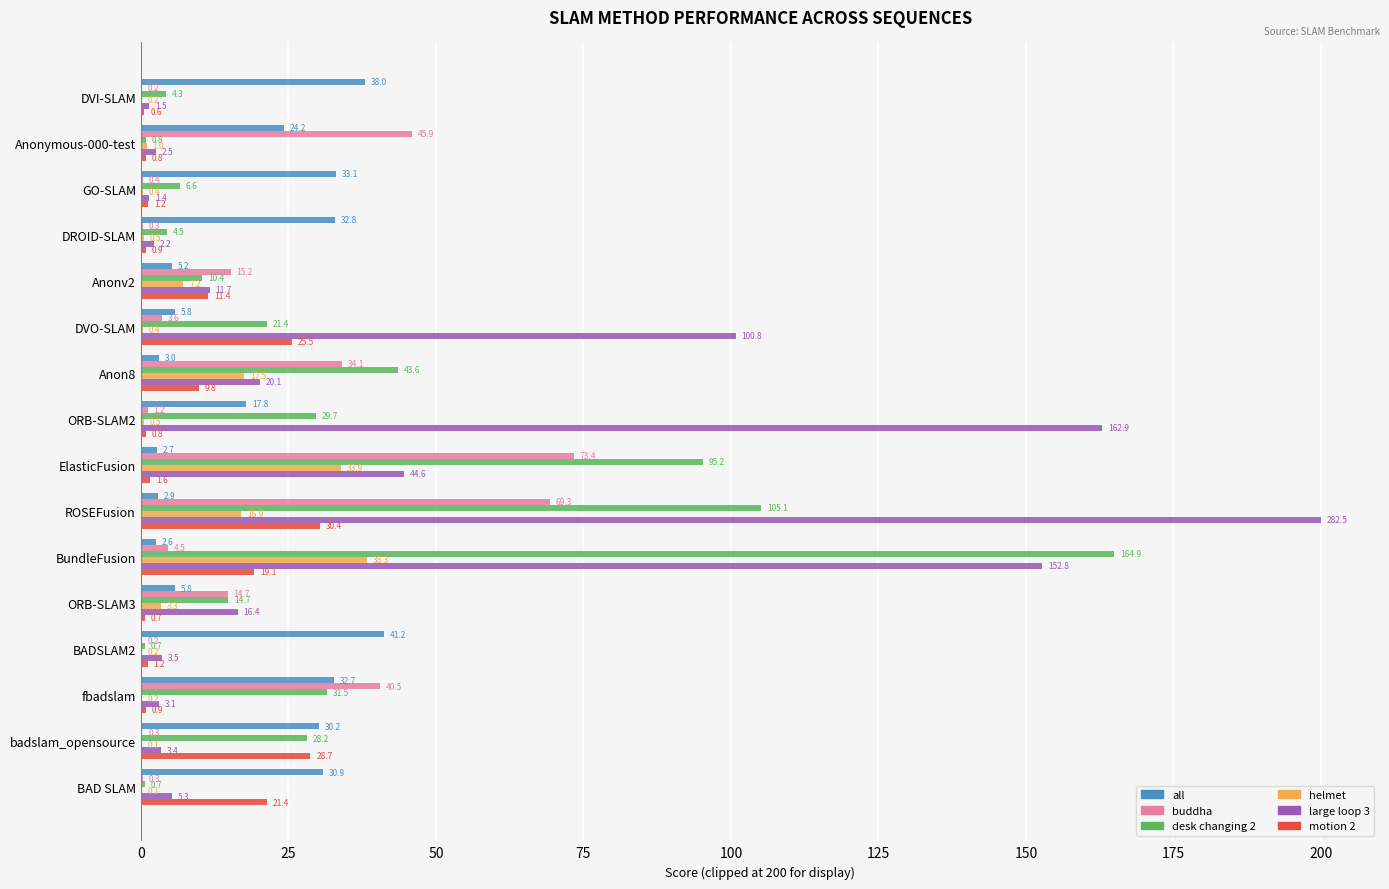

Is it true that large loop 3 equals 2.2 at DROID-SLAM?

True